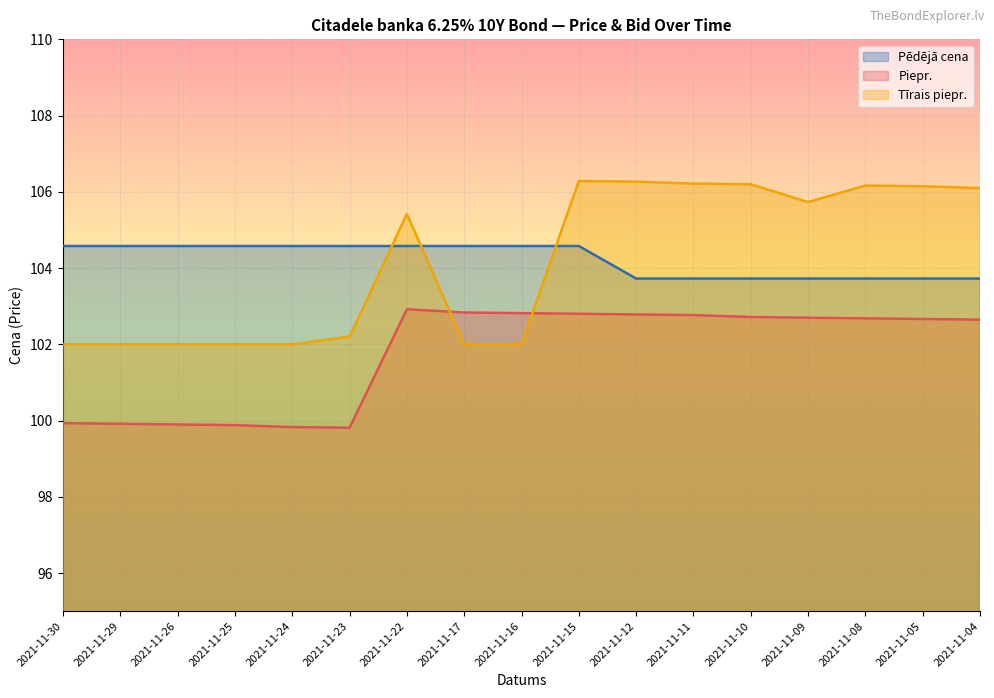

Is it true that Pēdējā cena equals 103.7 at 2021-11-12?

True